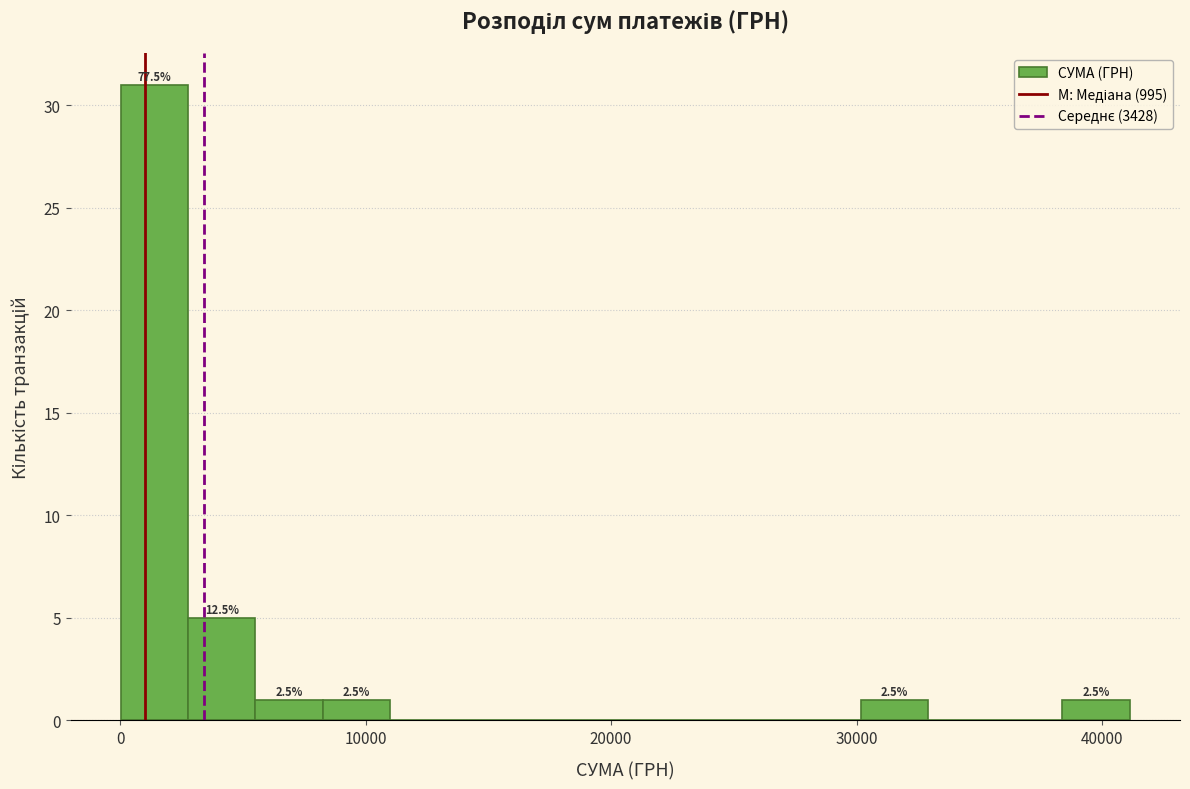

Around what value on the x-axis is the tallest bar? Give the approximate position of its centre, as read against the axis.

1000